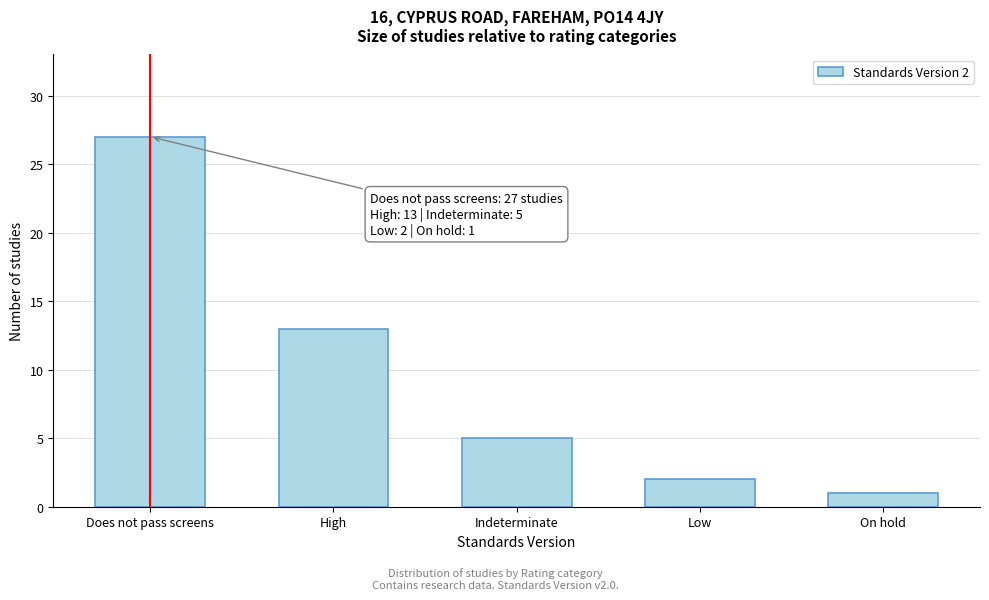

Reading left to right, transcribe all the data shown in this chart.

Does not pass screens=27	High=13	Indeterminate=5	Low=2	On hold=1